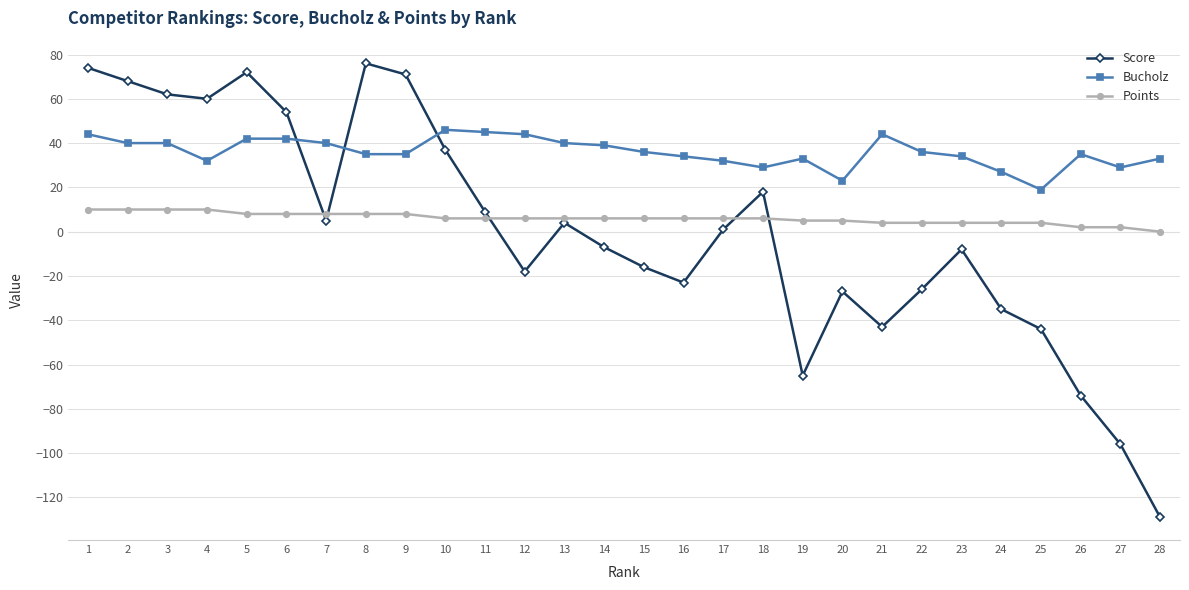

What is the value of the Bucholz point at the 6th from the left?

42